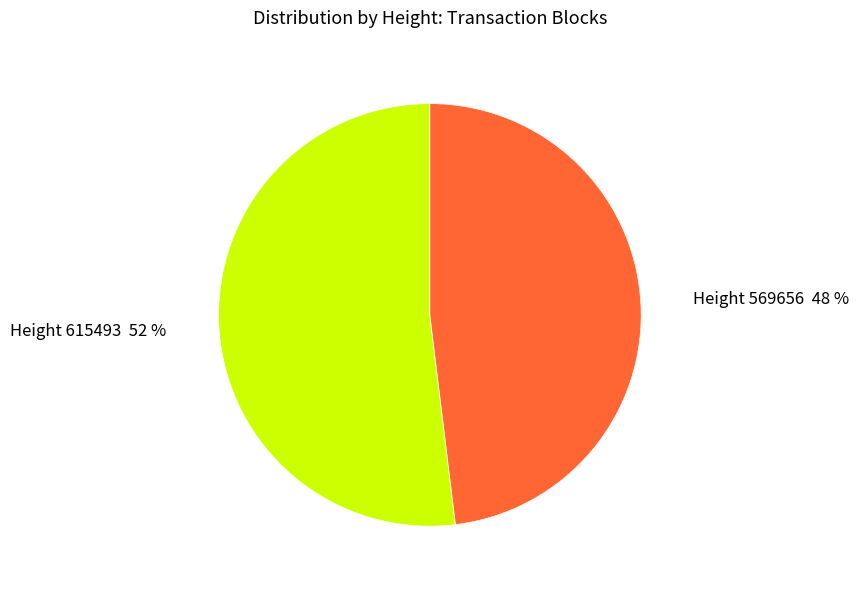

To the nearest percent, what is the difference between the largest and smallest slice percentages?

4%